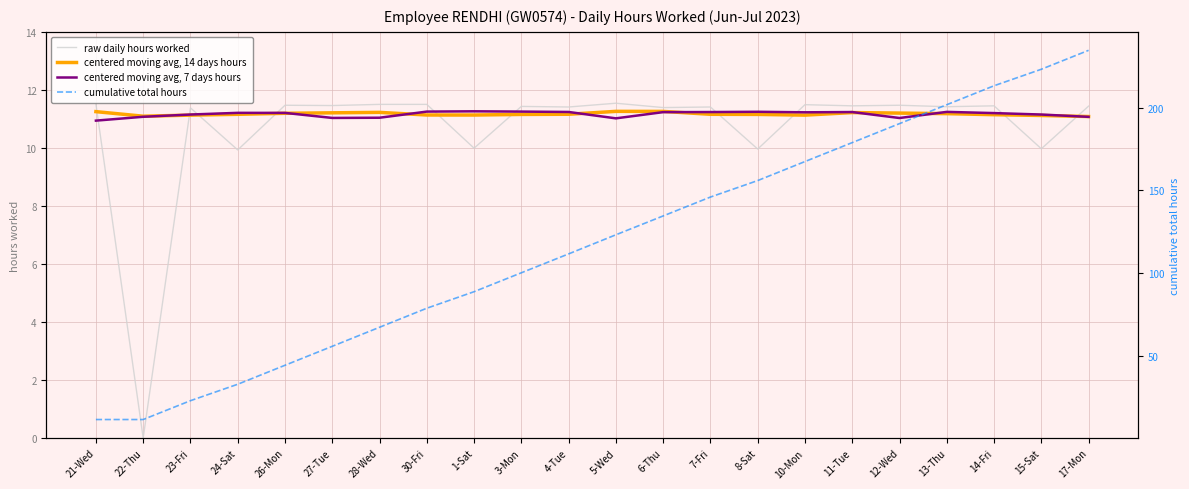

Reading left to right, transcribe all the data shown in this chart.

raw daily hours worked: 21-Wed=11.5	22-Thu=0.0	23-Fri=11.4	24-Sat=9.9	26-Mon=11.5	27-Tue=11.5	28-Wed=11.5	30-Fri=11.5	1-Sat=10.0	3-Mon=11.4	4-Tue=11.4	5-Wed=11.5	6-Thu=11.4	7-Fri=11.4	8-Sat=10.0	10-Mon=11.5	11-Tue=11.4	12-Wed=11.5	13-Thu=11.4	14-Fri=11.4	15-Sat=10.0	17-Mon=11.4
centered moving avg, 14 days hours: 21-Wed=11.2	22-Thu=11.1	23-Fri=11.1	24-Sat=11.2	26-Mon=11.2	27-Tue=11.2	28-Wed=11.2	30-Fri=11.1	1-Sat=11.1	3-Mon=11.2	4-Tue=11.2	5-Wed=11.3	6-Thu=11.3	7-Fri=11.2	8-Sat=11.2	10-Mon=11.1	11-Tue=11.2	12-Wed=11.2	13-Thu=11.2	14-Fri=11.1	15-Sat=11.1	17-Mon=11.1
centered moving avg, 7 days hours: 21-Wed=10.9	22-Thu=11.1	23-Fri=11.2	24-Sat=11.2	26-Mon=11.2	27-Tue=11.0	28-Wed=11.0	30-Fri=11.3	1-Sat=11.3	3-Mon=11.3	4-Tue=11.2	5-Wed=11.0	6-Thu=11.2	7-Fri=11.2	8-Sat=11.2	10-Mon=11.2	11-Tue=11.2	12-Wed=11.0	13-Thu=11.2	14-Fri=11.2	15-Sat=11.2	17-Mon=11.1
cumulative total hours: 21-Wed=11.5	22-Thu=11.5	23-Fri=22.9	24-Sat=32.8	26-Mon=44.3	27-Tue=55.8	28-Wed=67.2	30-Fri=78.8	1-Sat=88.7	3-Mon=100.2	4-Tue=111.6	5-Wed=123.1	6-Thu=134.5	7-Fri=145.9	8-Sat=155.9	10-Mon=167.4	11-Tue=178.8	12-Wed=190.3	13-Thu=201.7	14-Fri=213.2	15-Sat=223.1	17-Mon=234.6